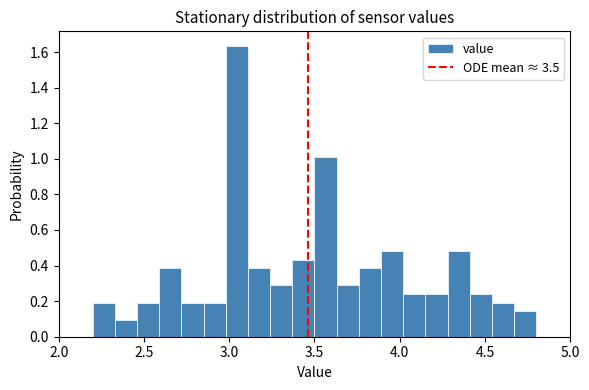

Read against the x-axis, roughly where is the centre of the tallest bar?

3.05